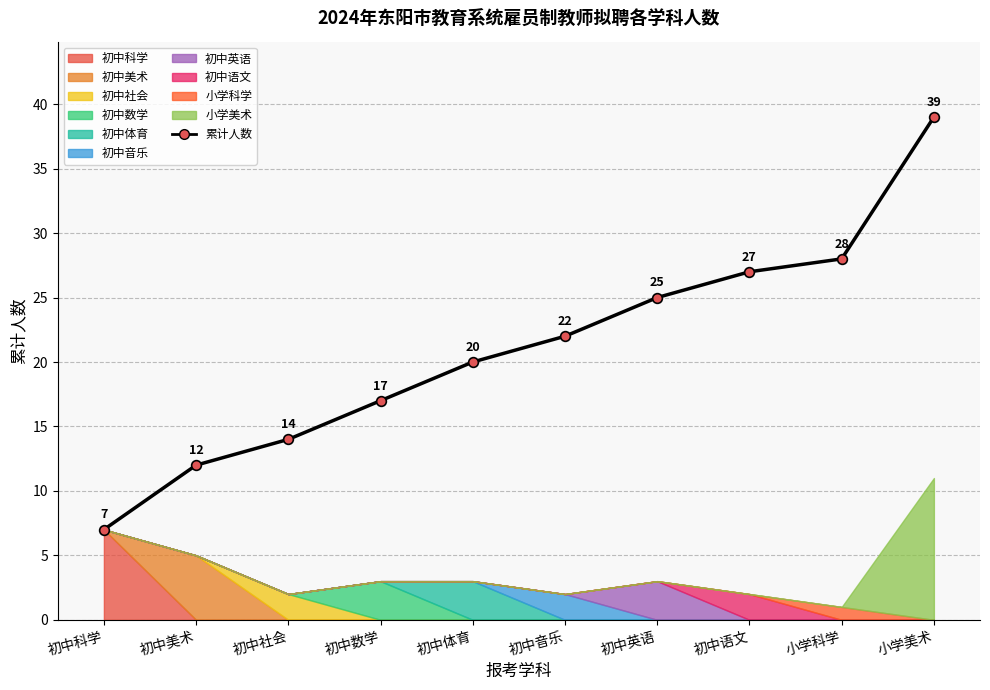

Reading right to left, what are all the values shown in this chart?

小学美术=39	小学科学=28	初中语文=27	初中英语=25	初中音乐=22	初中体育=20	初中数学=17	初中社会=14	初中美术=12	初中科学=7